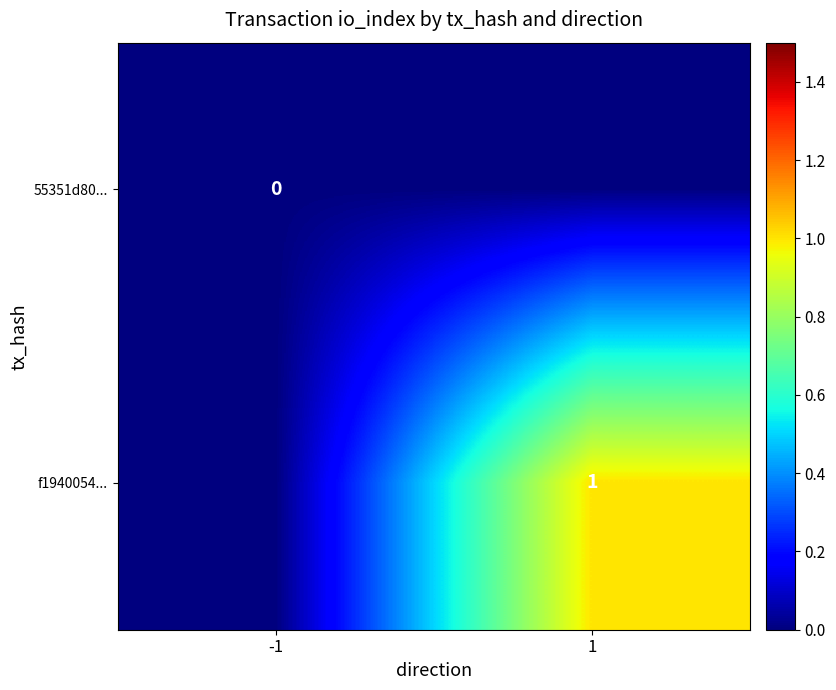

Is the value of f1940054... at 1 greater than the value of 55351d80... at 1?

Yes